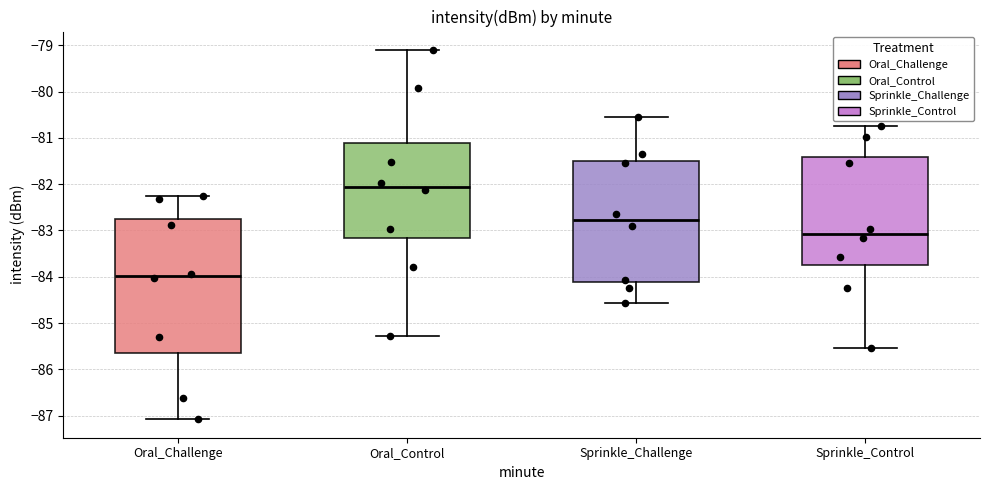

Reading left to right, read every box against the y-axis: the position of its median line, the range the box covers, and the ends of its whiskers. The values are not printed on the chart, so give them approximately, as read against the axis.

Oral_Challenge: median -84.0, box -85.6 to -82.7, whiskers -87.1 to -82.2
Oral_Control: median -82.0, box -83.2 to -81.1, whiskers -85.3 to -79.1
Sprinkle_Challenge: median -82.8, box -84.1 to -81.5, whiskers -84.6 to -80.5
Sprinkle_Control: median -83.1, box -83.7 to -81.4, whiskers -85.5 to -80.7